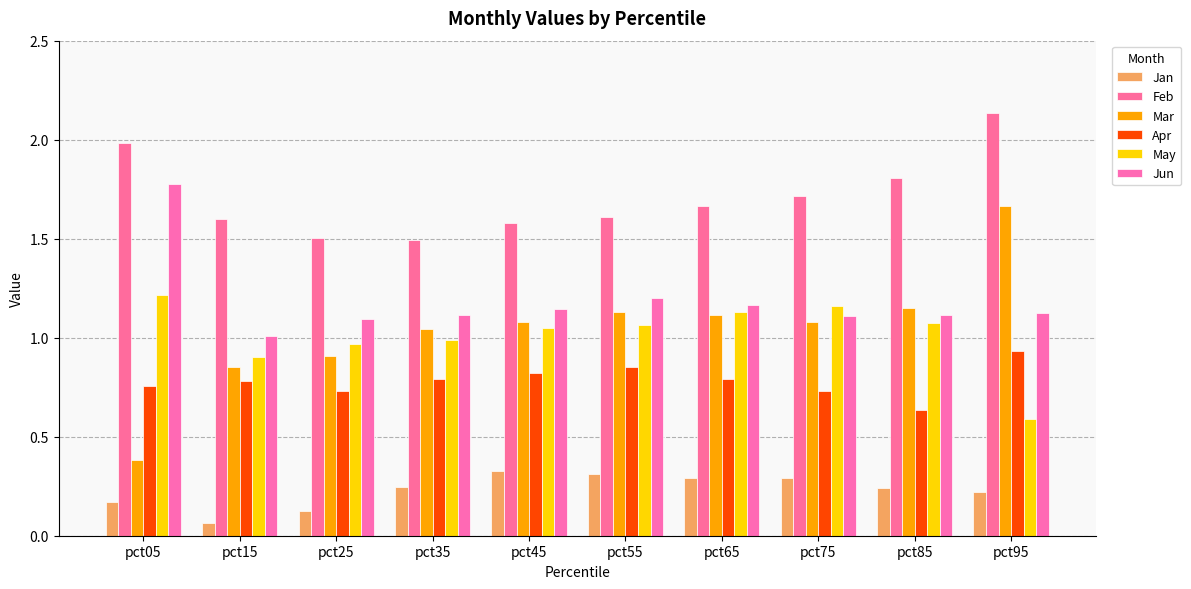

What is the value of the Jan bar at the 7th from the left?

0.3